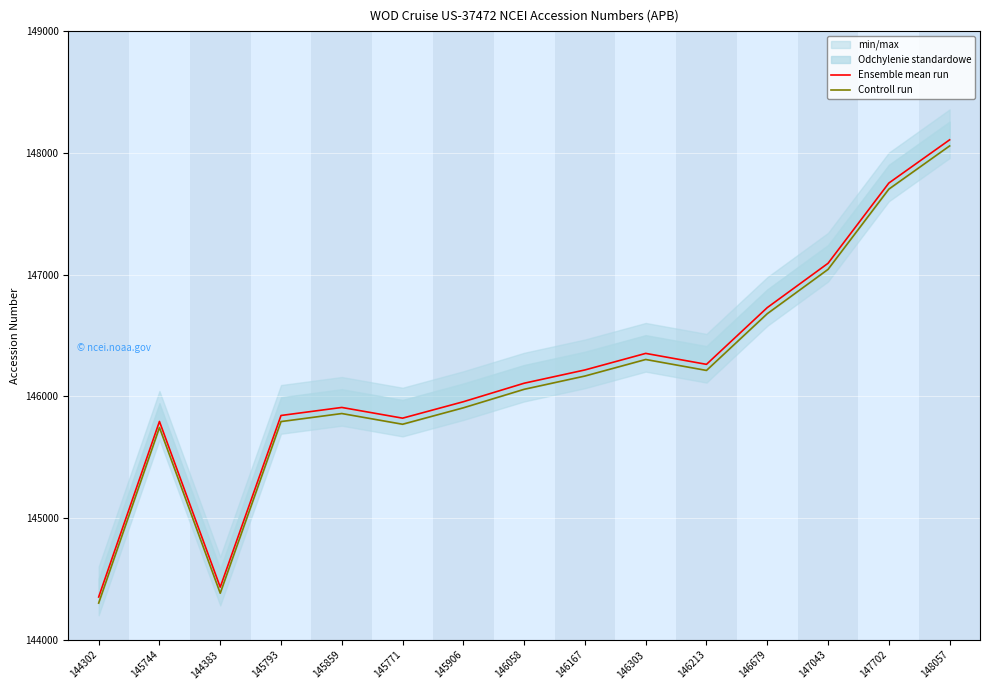

List the labels in order of Ensemble mean run value, largest first.

148057, 147702, 147043, 146679, 146303, 146213, 146167, 146058, 145906, 145859, 145793, 145771, 145744, 144383, 144302